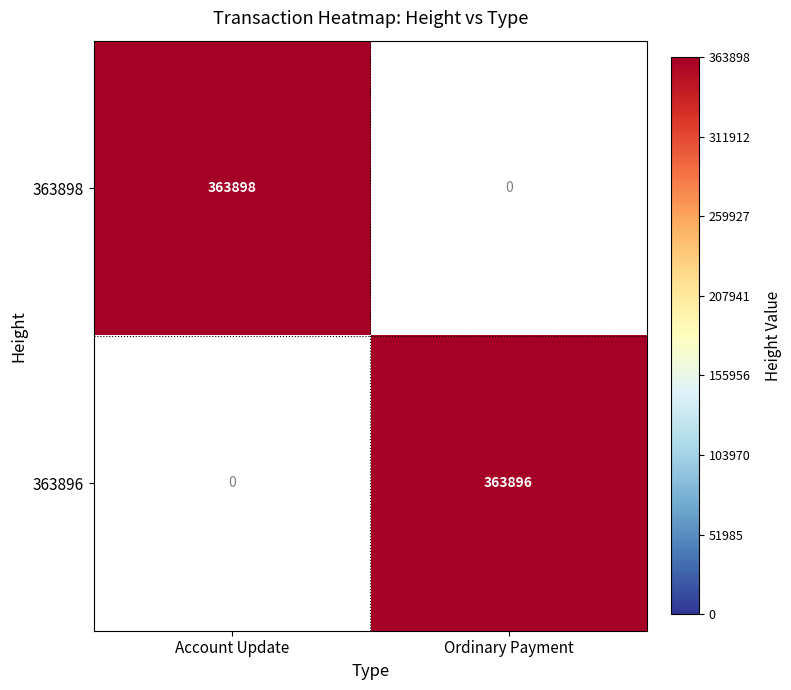

Is it true that 363896 equals 363896 at Ordinary Payment?

True